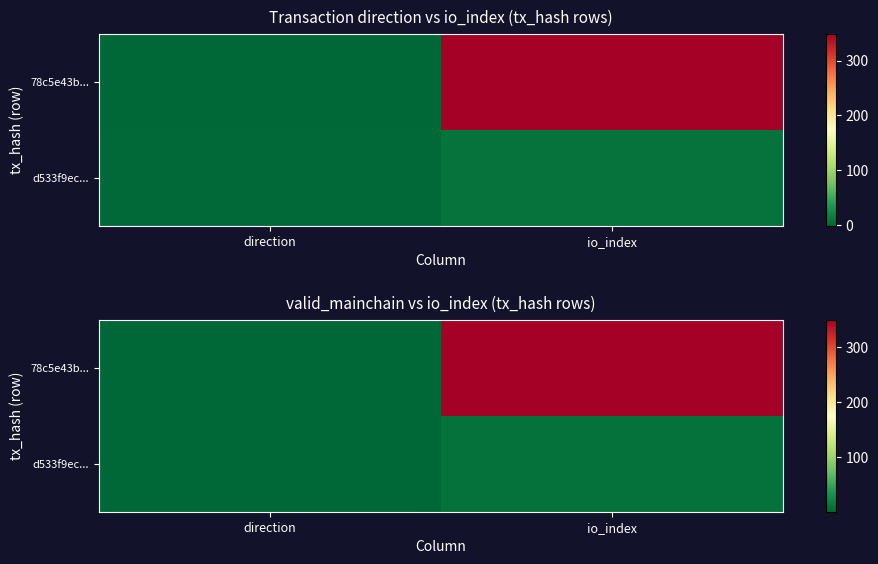

How many data points does each series have?

2